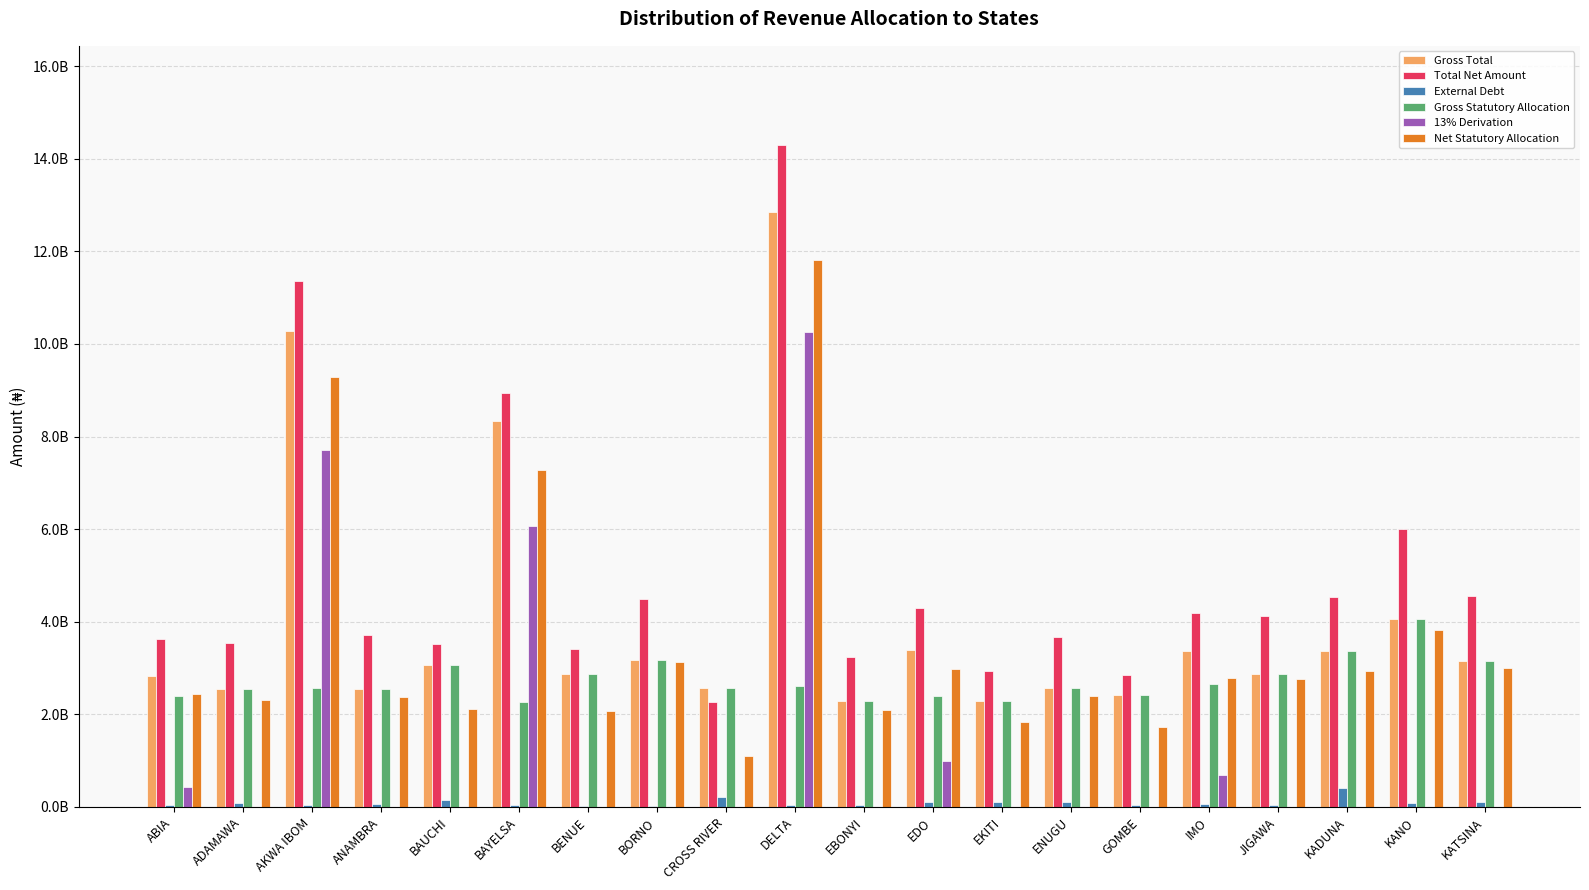

Reading right to left, transcribe all the data shown in this chart.

Gross Total: KATSINA=3149944447.0	KANO=4064593709.9	KADUNA=3357472055.3	JIGAWA=2865675413.8	IMO=3362435128.2	GOMBE=2413676928.7	ENUGU=2577035668.4	EKITI=2291237943.4	EDO=3379166993.9	EBONYI=2292531605.6	DELTA=12860540924.2	CROSS RIVER=2576813272.0	BORNO=3183756369.3	BENUE=2873798036.8	BAYELSA=8327797304.4	BAUCHI=3065173217.8	ANAMBRA=2547870202.9	AKWA IBOM=10282647876.5	ADAMAWA=2552652296.5	ABIA=2830664332.4
Total Net Amount: KATSINA=4549096859.3	KANO=5998164961.0	KADUNA=4525281269.3	JIGAWA=4119186798.5	IMO=4191230650.3	GOMBE=2844432656.4	ENUGU=3663230882.3	EKITI=2942045972.5	EDO=4292964942.4	EBONYI=3244620061.2	DELTA=14296085827.9	CROSS RIVER=2259401088.2	BORNO=4492268558.5	BENUE=3415567218.0	BAYELSA=8930830511.6	BAUCHI=3518098907.1	ANAMBRA=3707004349.1	AKWA IBOM=11365257230.1	ADAMAWA=3530016459.5	ABIA=3628611347.0
External Debt: KATSINA=116240458.5	KANO=79912356.3	KADUNA=414568559.1	JIGAWA=32712191.3	IMO=55064324.2	GOMBE=38851191.6	ENUGU=95752542.7	EKITI=98939420.9	EDO=100287446.9	EBONYI=44424386.0	DELTA=31673517.8	CROSS RIVER=222020699.6	BORNO=21630296.5	BENUE=29660990.6	BAYELSA=42171745.0	BAUCHI=151401481.7	ANAMBRA=58100380.3	AKWA IBOM=46980423.3	ADAMAWA=82720173.7	ABIA=33320520.2
Gross Statutory Allocation: KATSINA=3149944447.0	KANO=4064593709.9	KADUNA=3357472055.3	JIGAWA=2865675413.8	IMO=2664275466.7	GOMBE=2413676928.7	ENUGU=2577035668.4	EKITI=2291237943.4	EDO=2396062950.6	EBONYI=2292531605.6	DELTA=2601862395.0	CROSS RIVER=2576813272.0	BORNO=3183756369.3	BENUE=2873798036.8	BAYELSA=2267356960.1	BAUCHI=3065173217.8	ANAMBRA=2547870202.9	AKWA IBOM=2576373893.7	ADAMAWA=2552652296.5	ABIA=2399497114.0
13% Derivation: KATSINA=0.0	KANO=0.0	KADUNA=0.0	JIGAWA=0.0	IMO=698159661.5	GOMBE=0.0	ENUGU=0.0	EKITI=0.0	EDO=983104043.3	EBONYI=0.0	DELTA=10258678529.2	CROSS RIVER=0.0	BORNO=0.0	BENUE=0.0	BAYELSA=6060440344.3	BAUCHI=0.0	ANAMBRA=0.0	AKWA IBOM=7706273982.8	ADAMAWA=0.0	ABIA=431167218.4
Net Statutory Allocation: KATSINA=2997238062.9	KANO=3823851704.4	KADUNA=2942903496.2	JIGAWA=2759712206.2	IMO=2782695031.9	GOMBE=1730702987.3	ENUGU=2402638813.3	EKITI=1841686870.7	EDO=2986249798.4	EBONYI=2082860399.2	DELTA=11820512741.3	CROSS RIVER=1092796753.2	BORNO=3130988540.0	BENUE=2073926747.0	BAYELSA=7287367224.7	BAUCHI=2114431401.0	ANAMBRA=2382701727.0	AKWA IBOM=9283926130.5	ADAMAWA=2315726540.3	ABIA=2430973945.0